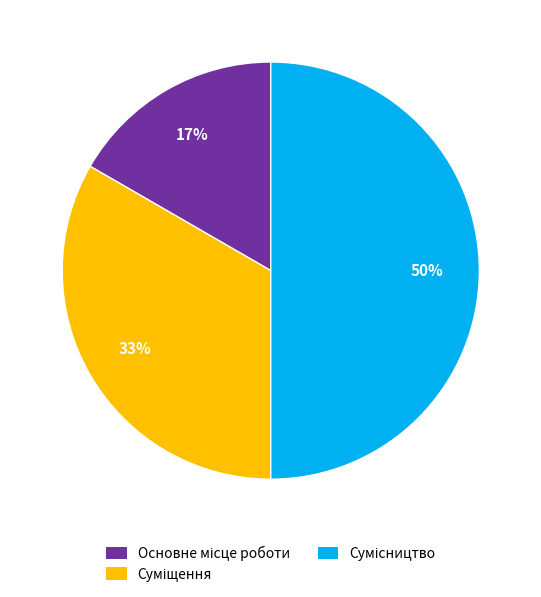

To the nearest percent, what is the average slice percentage?

33%